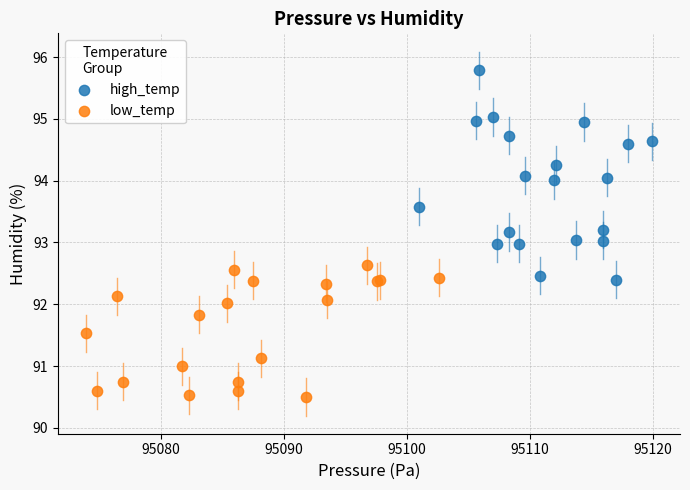

Which series has the widest spread of Y values?

high_temp